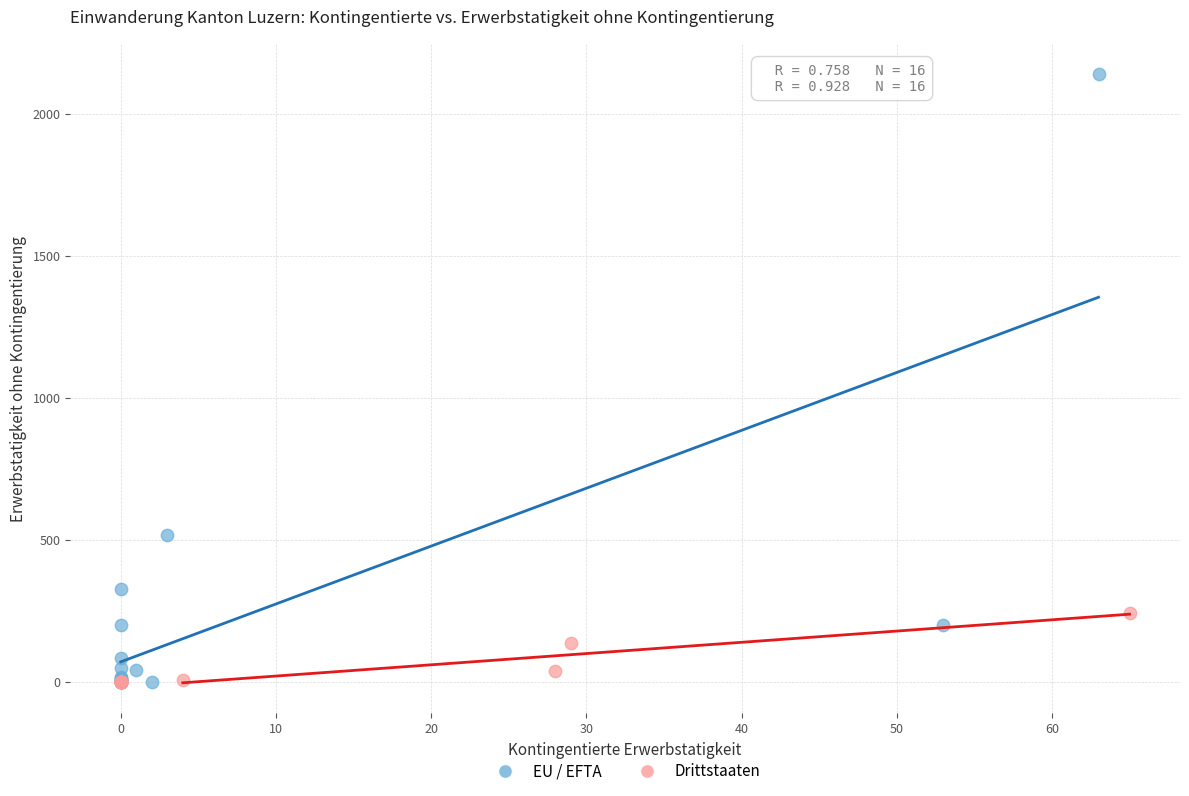

Which series reaches the maximum Y coordinate?

EU / EFTA